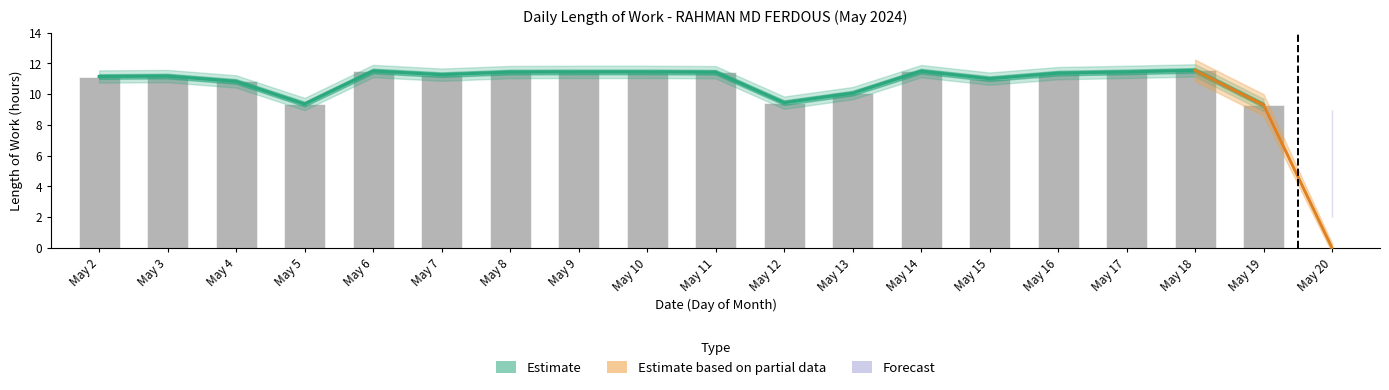

Reading right to left, list all the values displayed in this chart.

0.0	9.3	11.6	11.4	11.4	11.0	11.5	10.1	9.4	11.4	11.4	11.4	11.4	11.3	11.5	9.4	10.8	11.2	11.2